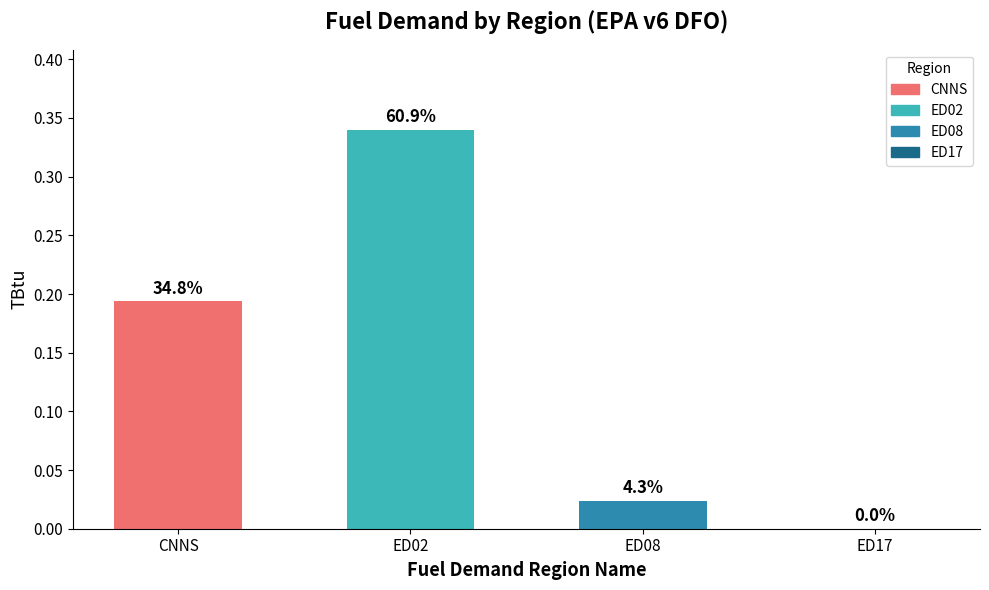

Which category has the lowest value across all series?

ED17